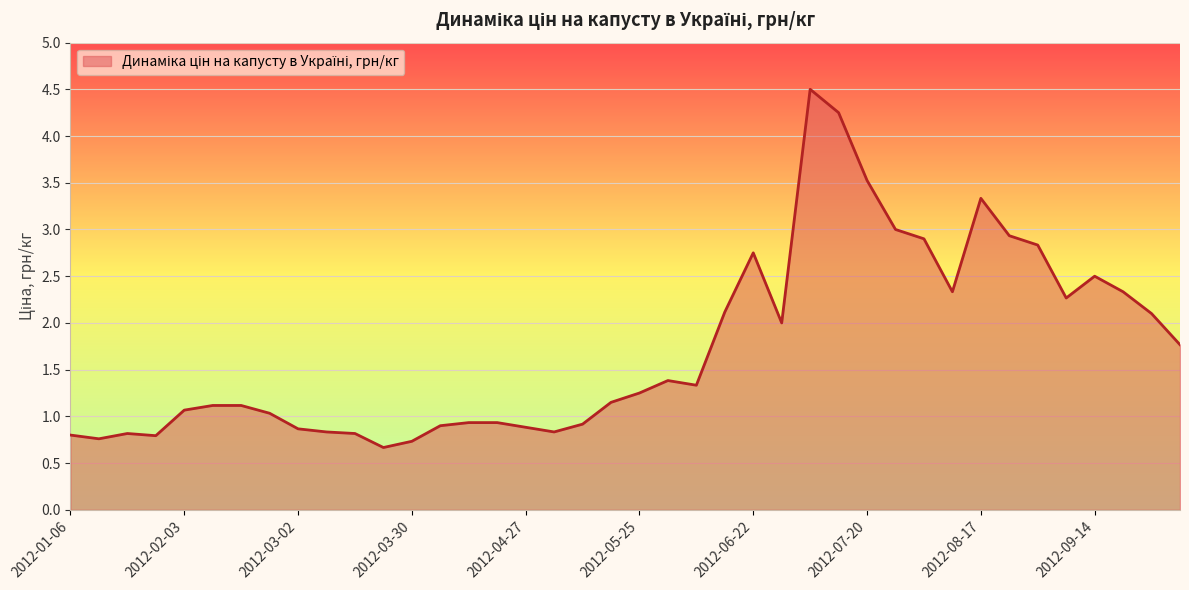

What is the difference between the maximum and minimum values?

3.8